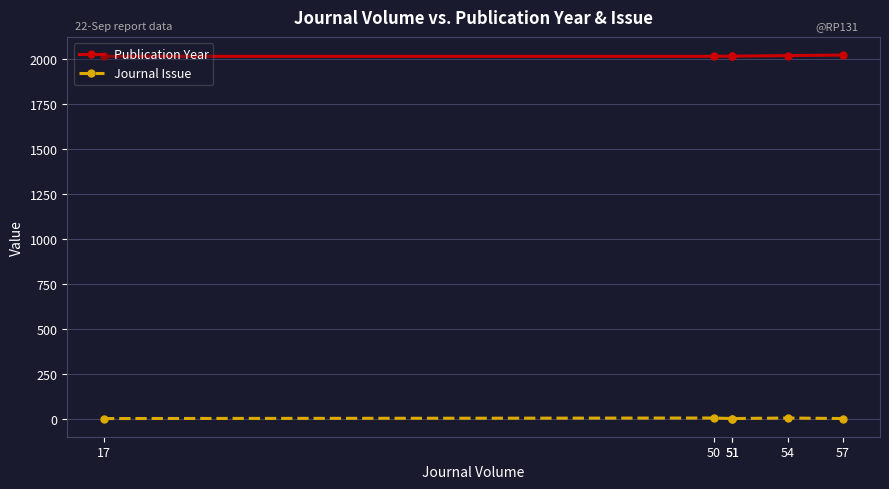

Rank the series by their average value, from lowest to highest.

Journal Issue, Publication Year